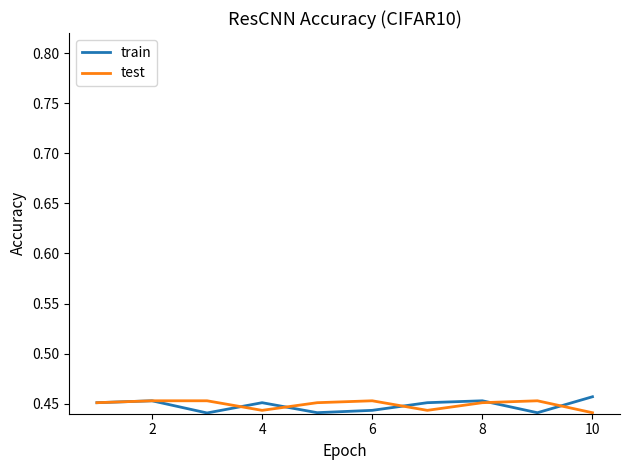

What is the average value of the train series?

0.4